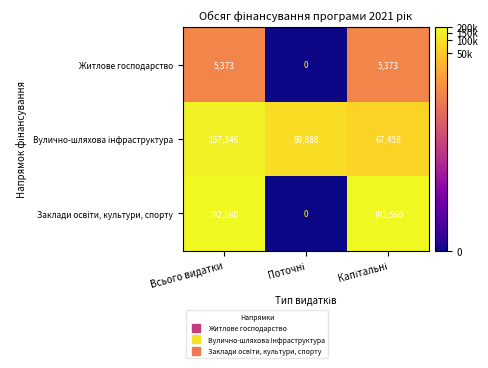

At which category is the sum across all series the highest?

Всього видатки